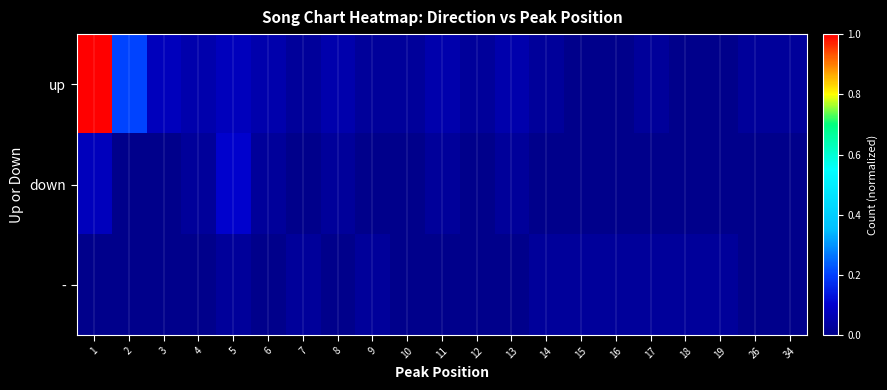

Reading right to left, what are all the values shown in this chart?

up: 34=0.0	26=0.0	19=0.0	18=0.0	17=0.0	16=0.0	15=0.0	14=0.0	13=0.1	12=0.0	11=0.1	10=0.0	9=0.0	8=0.1	7=0.0	6=0.1	5=0.1	4=0.1	3=0.1	2=0.2	1=1.0
down: 34=0.0	26=0.0	19=0.0	18=0.0	17=0.0	16=0.0	15=0.0	14=0.0	13=0.0	12=0.0	11=0.0	10=0.0	9=0.0	8=0.0	7=0.0	6=0.0	5=0.1	4=0.0	3=0.0	2=0.0	1=0.1
-: 34=0.0	26=0.0	19=0.0	18=0.0	17=0.0	16=0.0	15=0.0	14=0.0	13=0.0	12=0.0	11=0.0	10=0.0	9=0.0	8=0.0	7=0.0	6=0.0	5=0.0	4=0.0	3=0.0	2=0.0	1=0.0